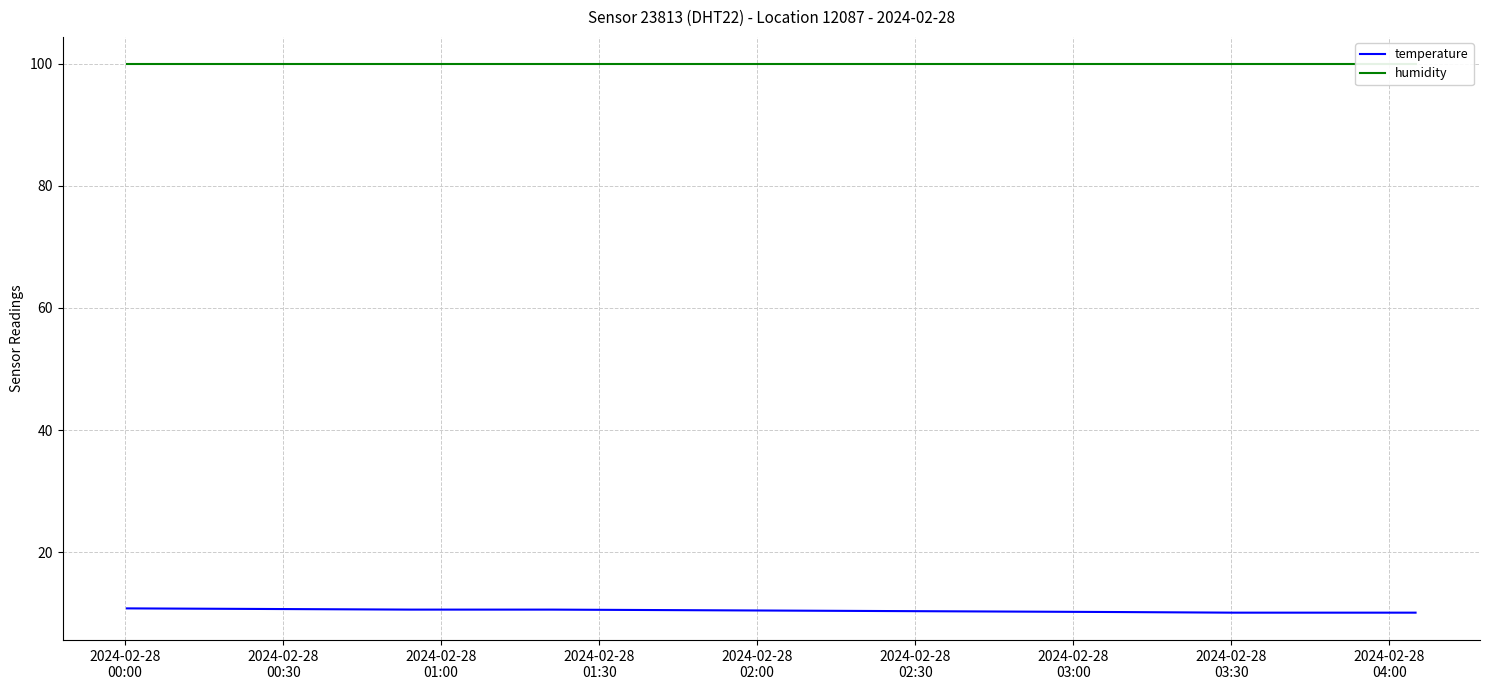

What is the lowest value of the temperature series?

10.1